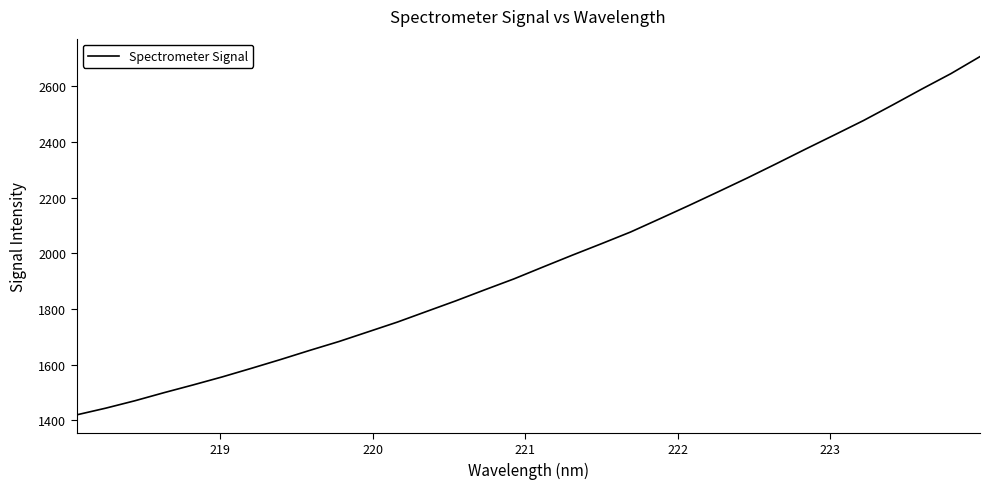

What is the maximum value shown in the chart?

2707.6